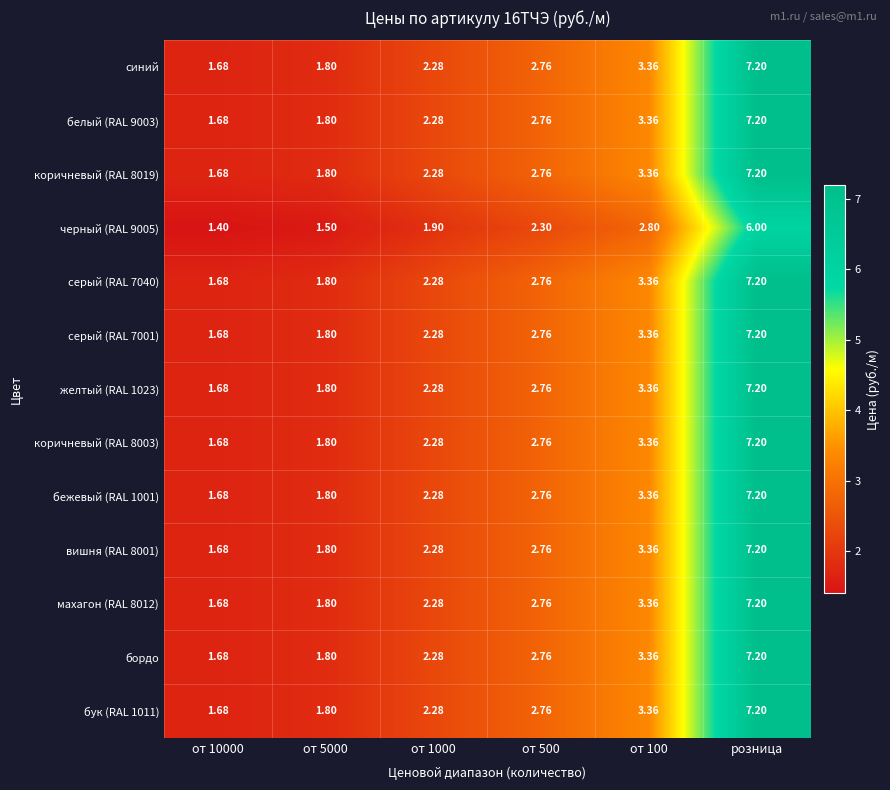

Is the value of вишня (RAL 8001) at розница greater than the value of серый (RAL 7040) at от 500?

Yes